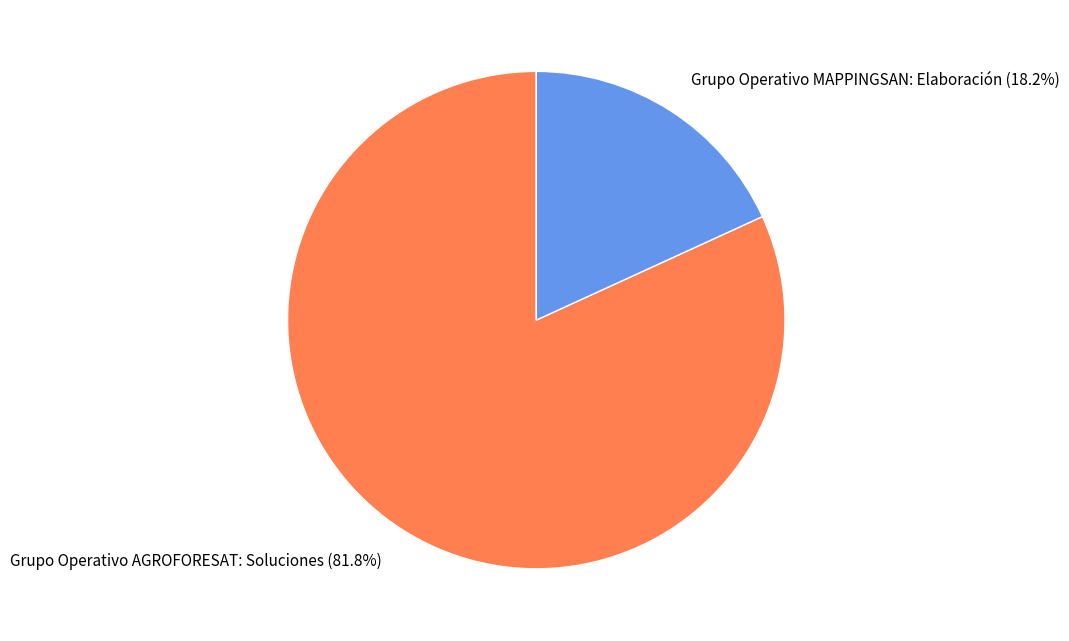

Is there any slice that represents more than half of the pie?

Yes